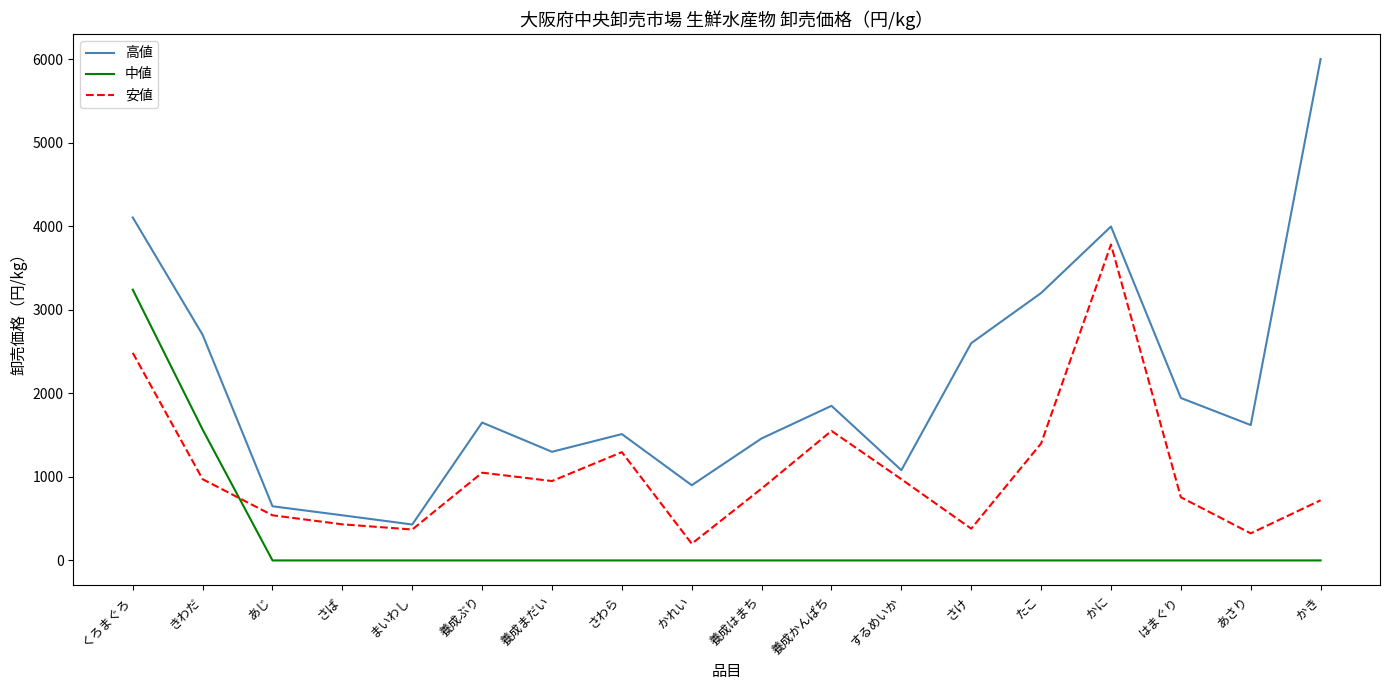

Which category has the highest value in the 中値 series?

くろまぐろ